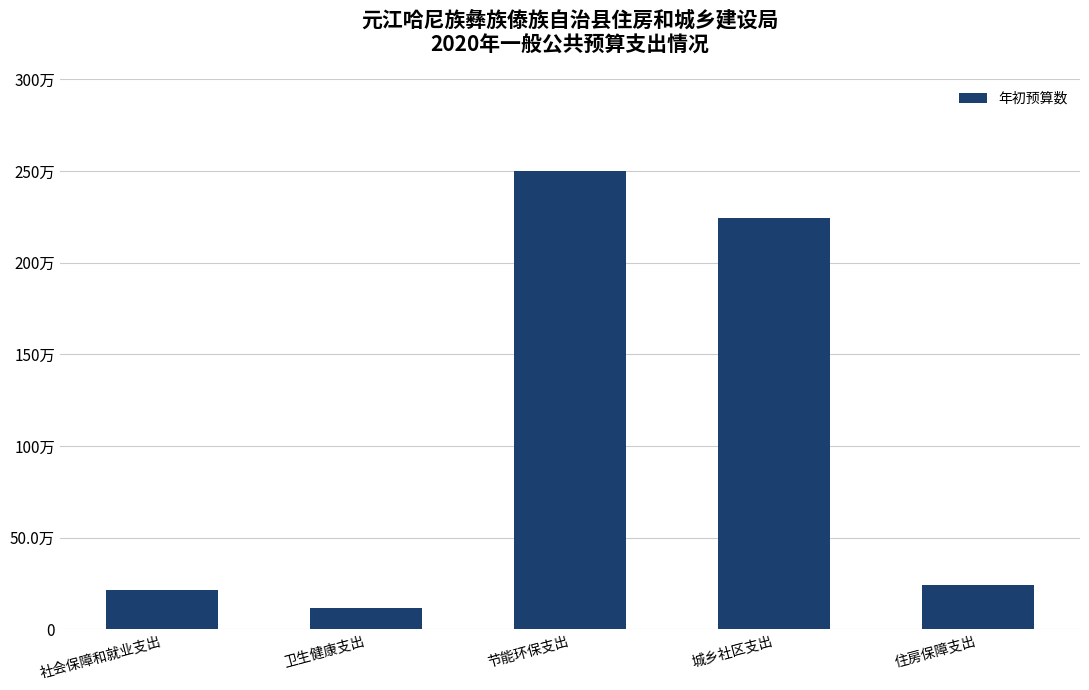

Which category has the highest value across all series?

节能环保支出